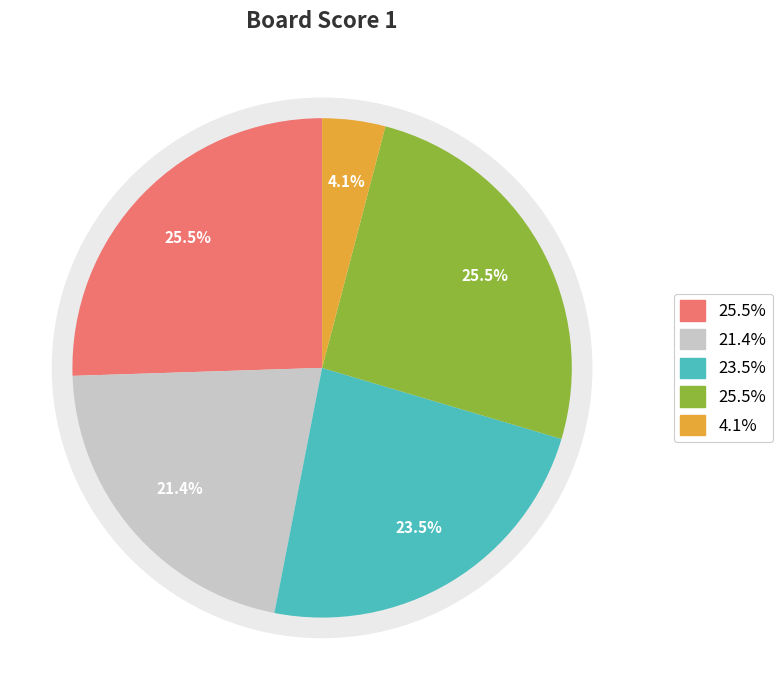

Which slice is the smallest?

5